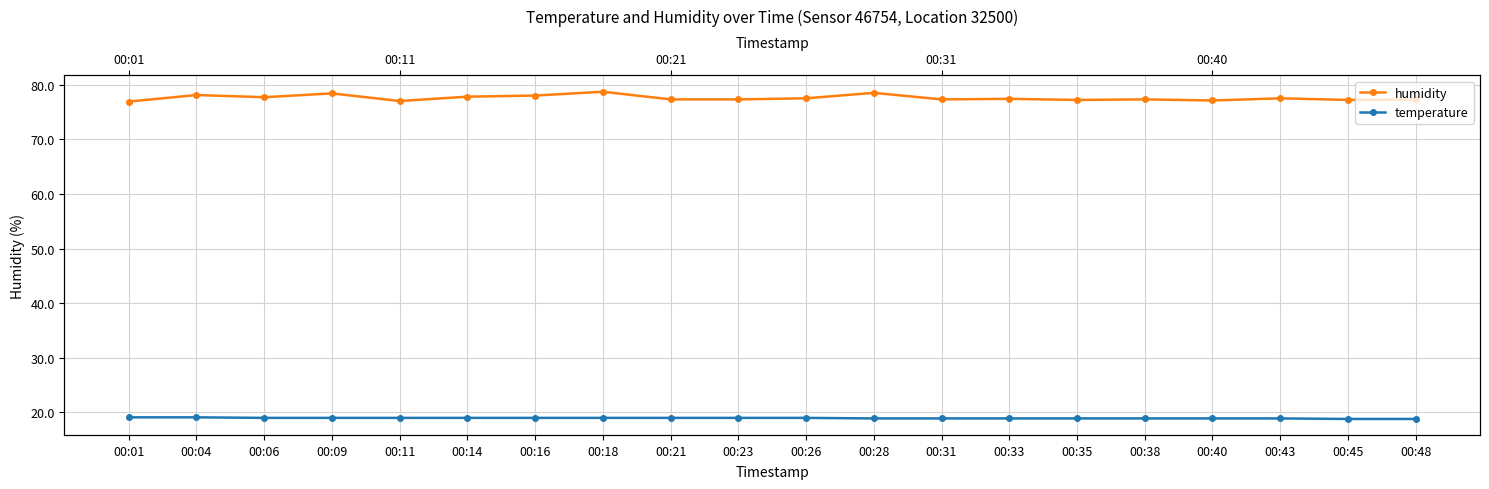

Reading right to left, what are all the values shown in this chart?

humidity: 77.3	77.2	77.5	77.1	77.3	77.2	77.4	77.3	78.5	77.5	77.3	77.3	78.7	78.0	77.8	77.0	78.4	77.7	78.1	76.9
temperature: 18.8	18.8	18.9	18.9	18.9	18.9	18.9	18.9	18.9	19.0	19.0	19.0	19.0	19.0	19.0	19.0	19.0	19.0	19.1	19.1